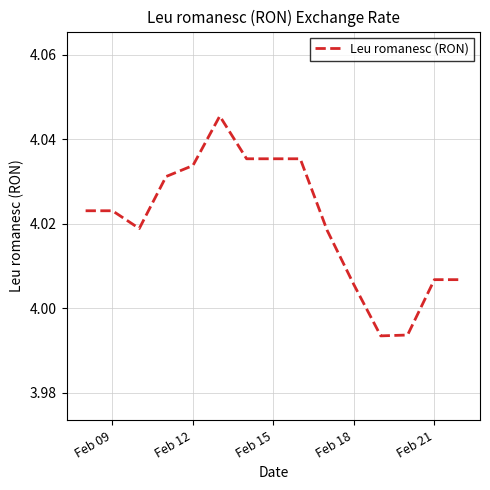

Between Feb 09 and Feb 15, which is larger?

Feb 15